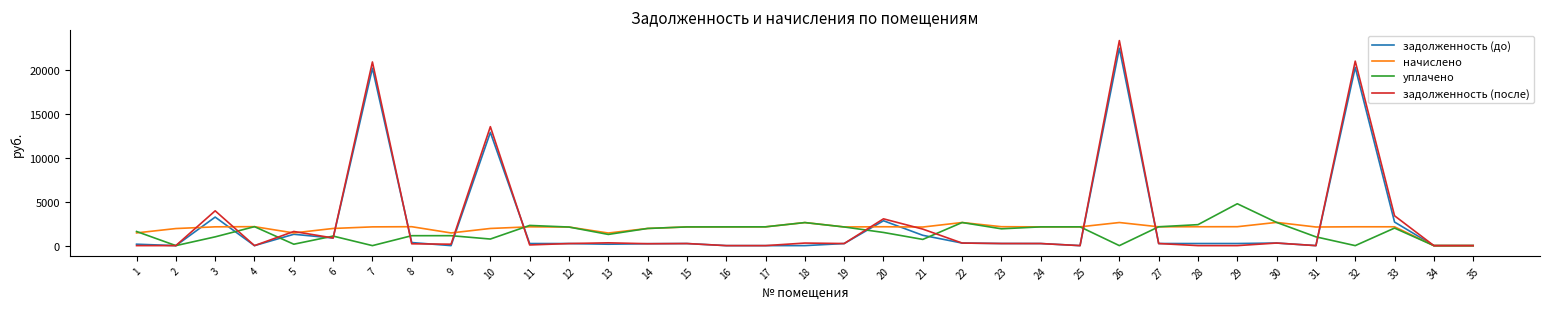

Rank the series by their maximum value, from lowest to highest.

начислено, уплачено, задолженность (до), задолженность (после)